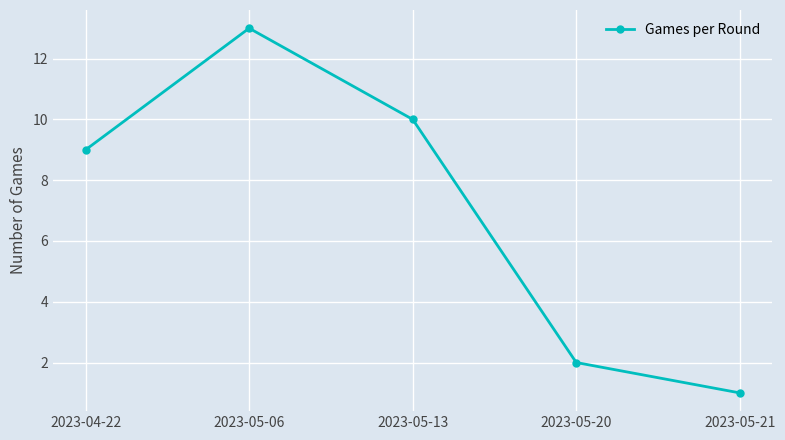

At which label is the value closest to 7?

2023-04-22